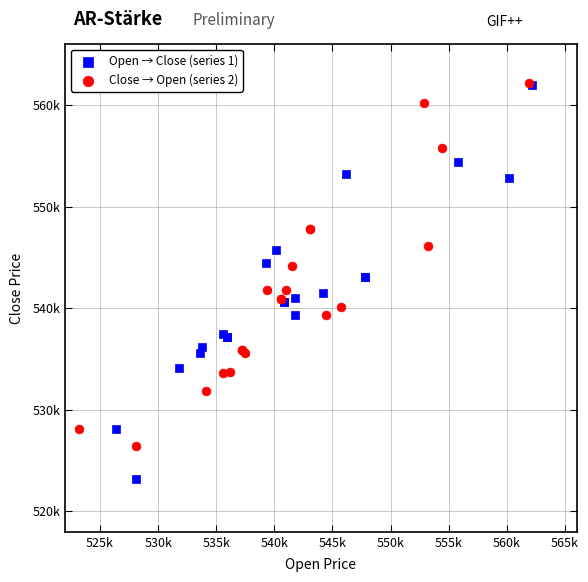

What are all the series names shown in the legend?

Open → Close (series 1), Close → Open (series 2)